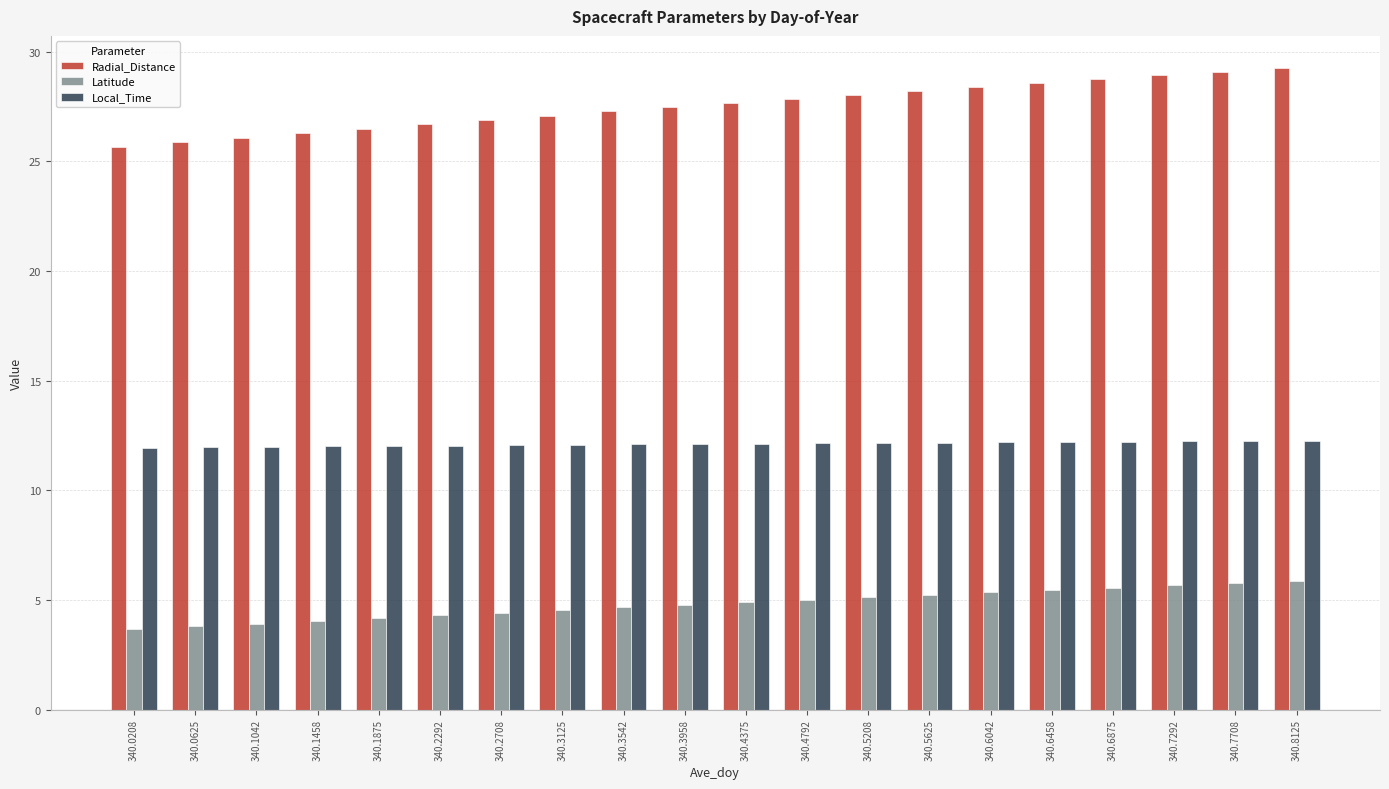

The value of Radial_Distance at 340.6458 is 28.6. True or false?

True